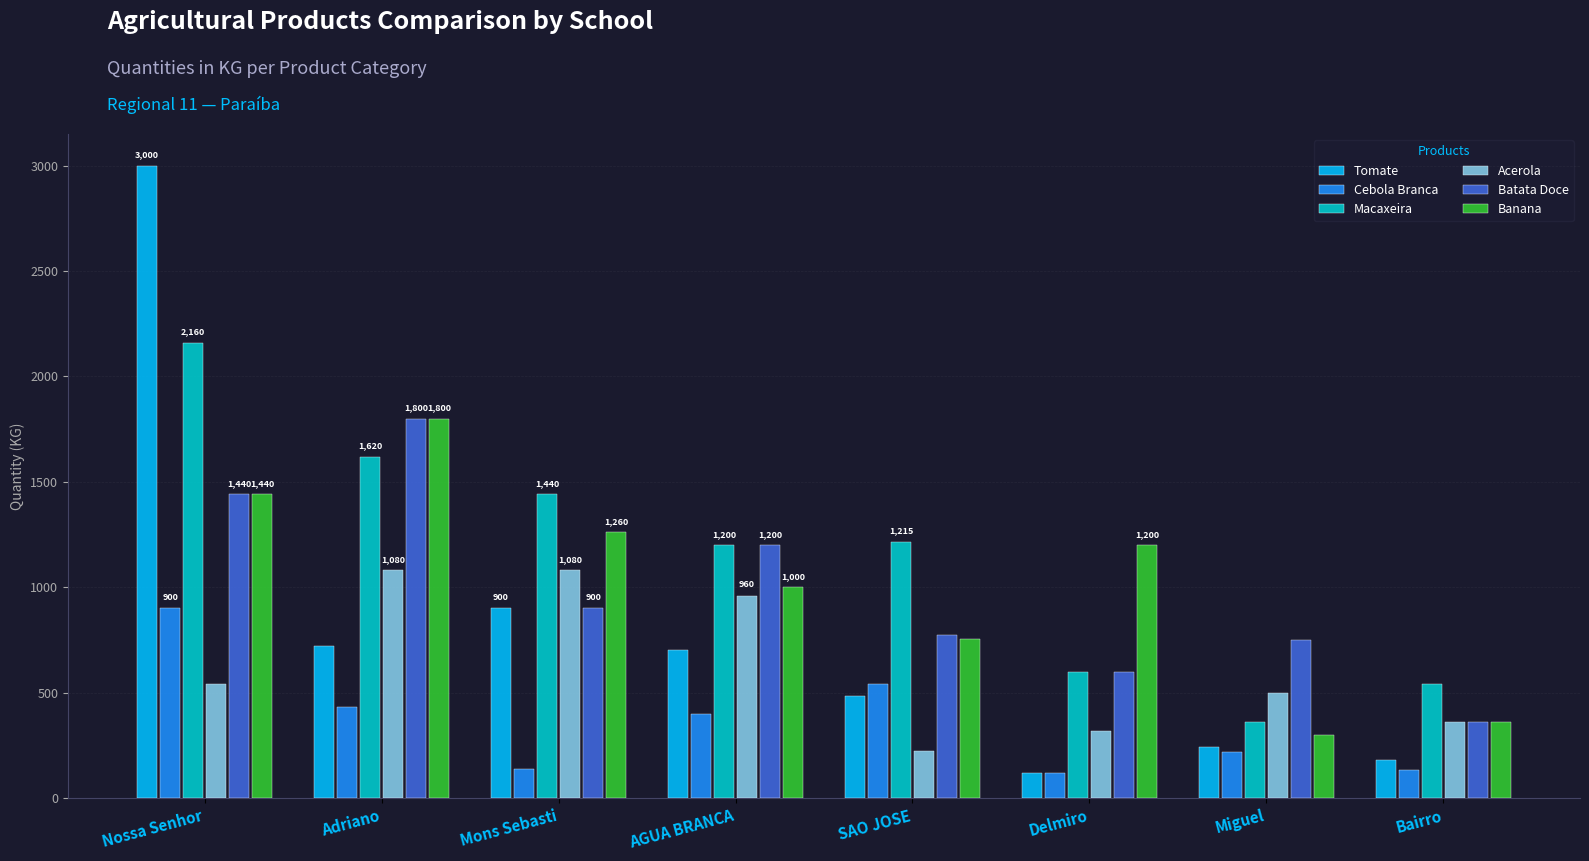

At which label is Batata Doce closest to 1080?

AGUA BRANCA